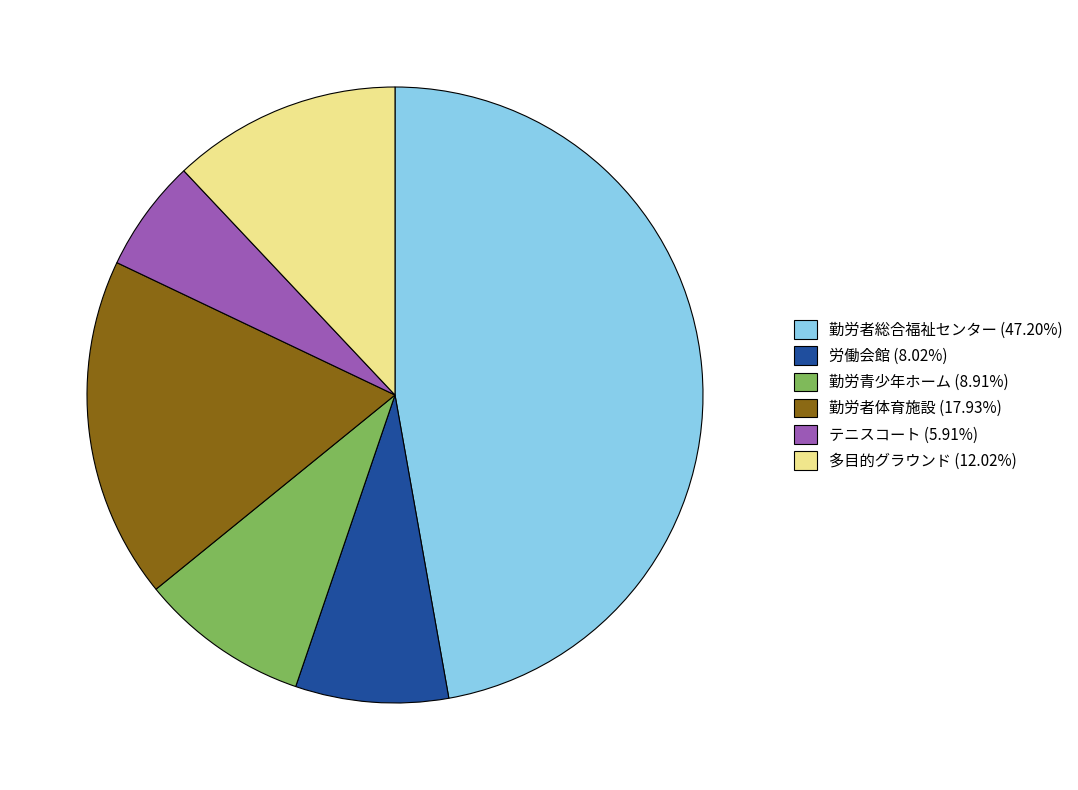

Is 勤労青少年ホーム (8.91%) the majority of the pie?

No